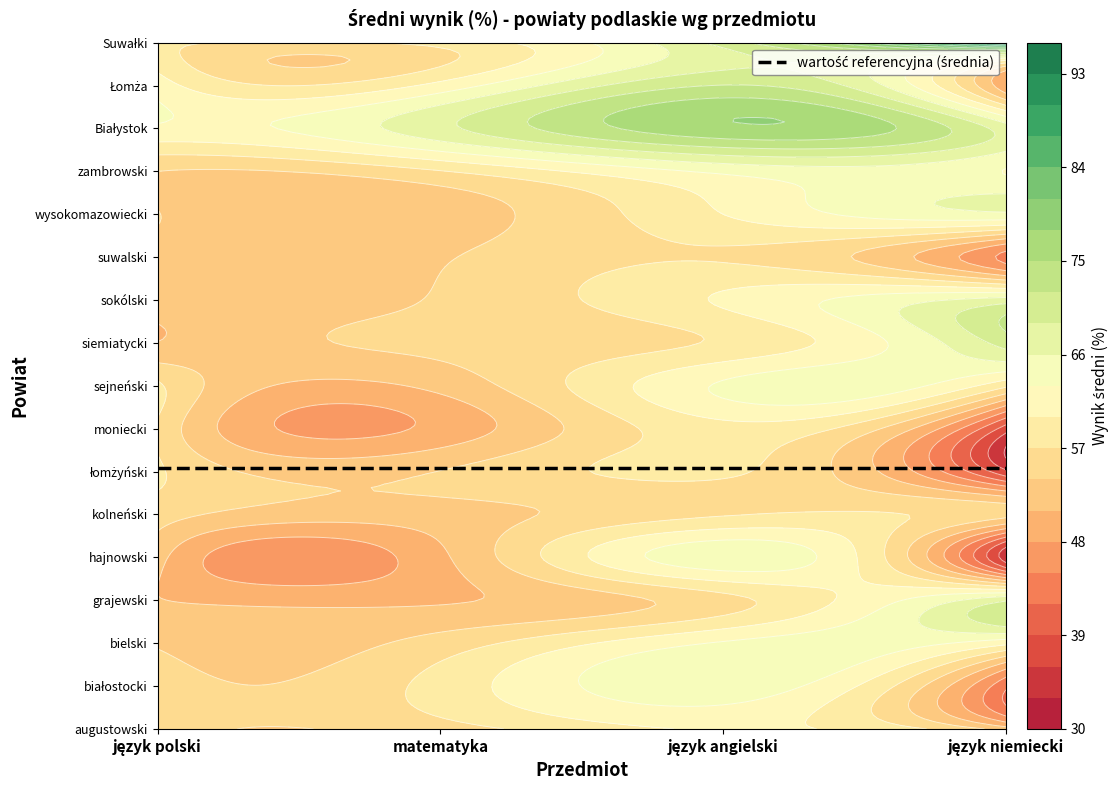

At which label does Białystok first exceed 68?

matematyka